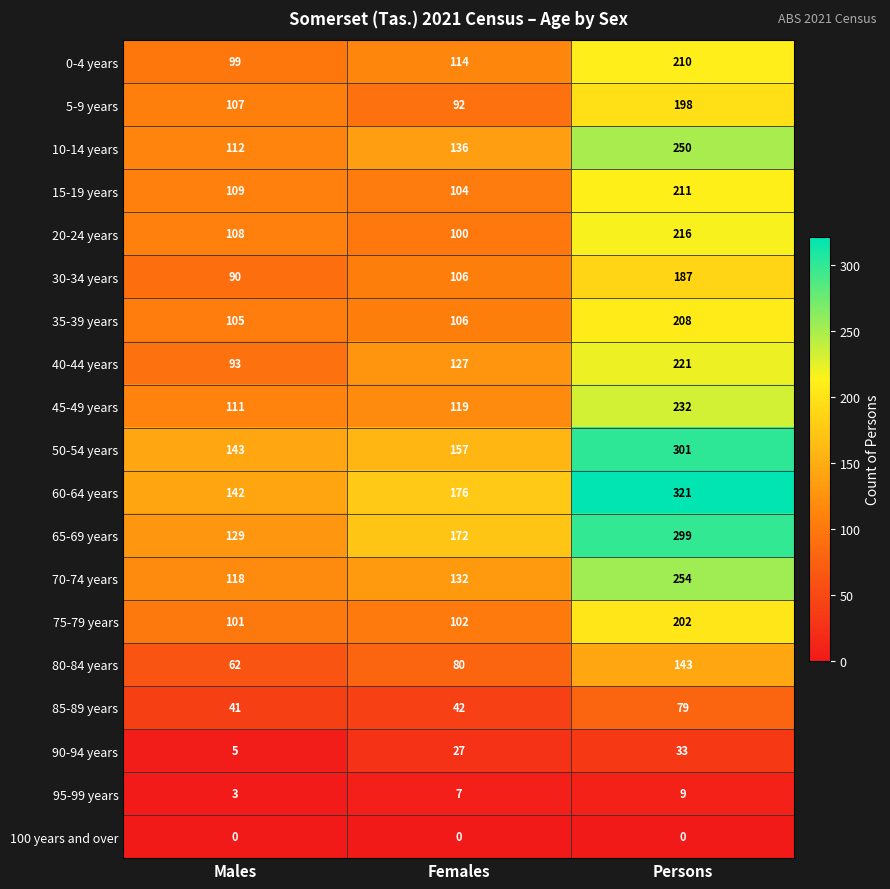

What is the spread (max minus min) of values at Females?

176